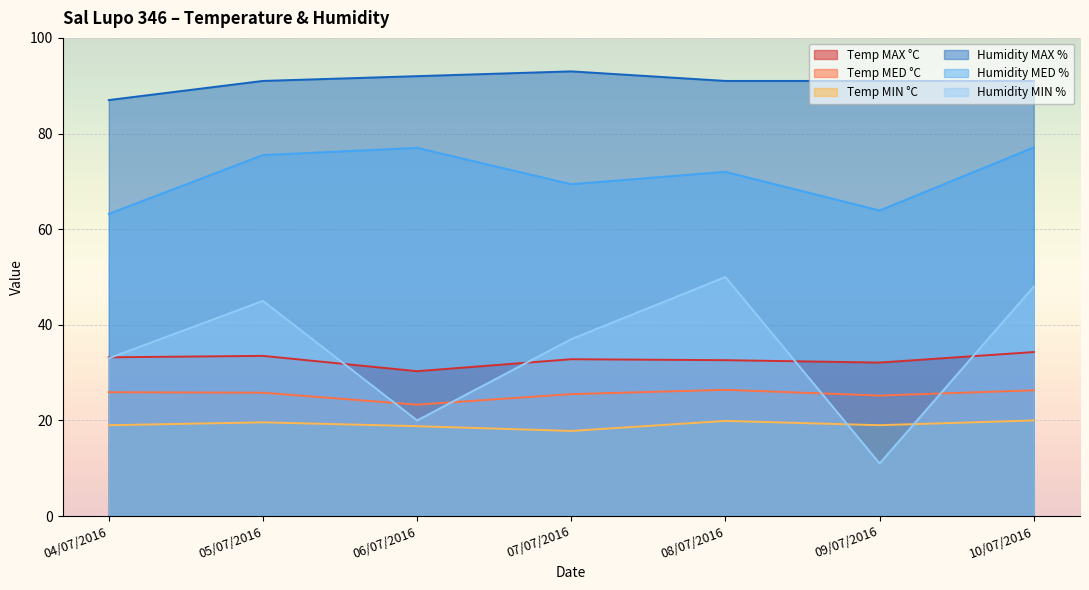

How many intersections are there between Humidity MIN % and Temp MIN °C?

2